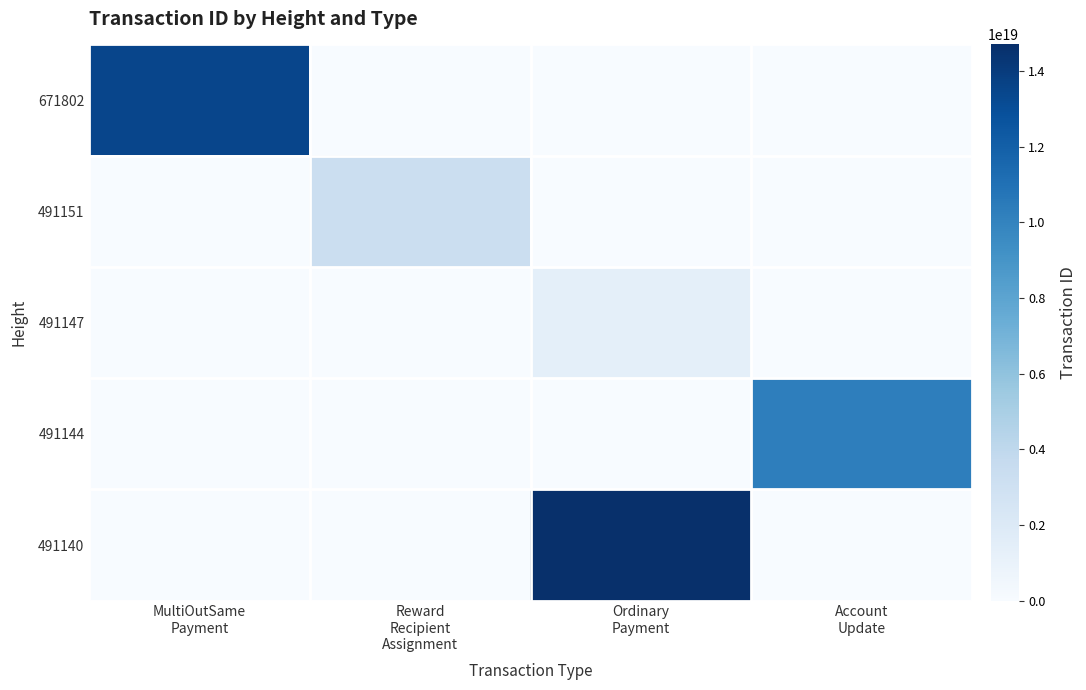

Which series has the largest total across all categories?

491140